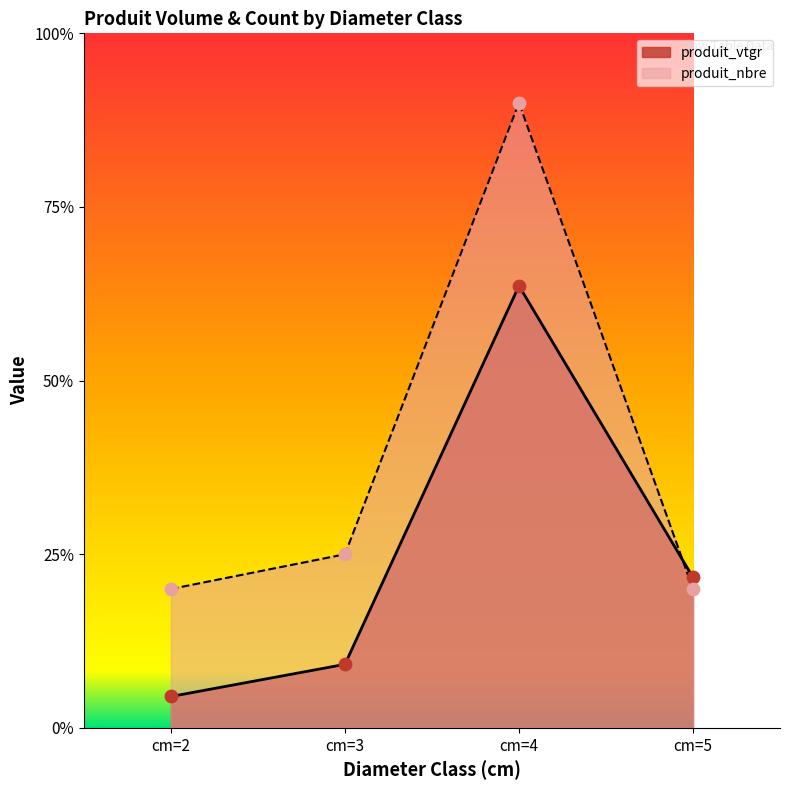

At which category is the sum across all series the highest?

cm=4